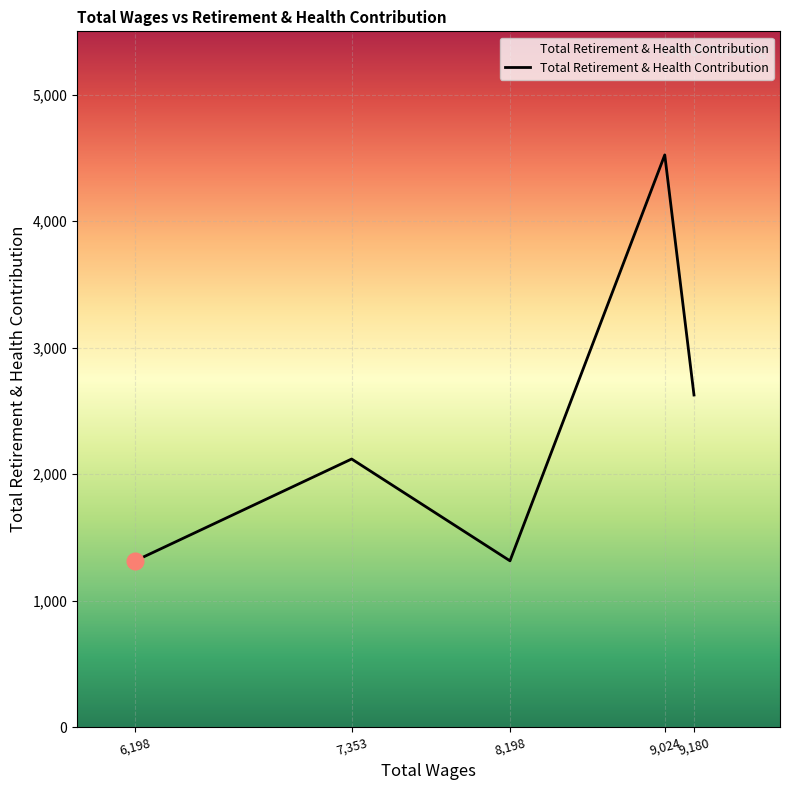

What is the change in value from 8,198 to 9,024?

+3209